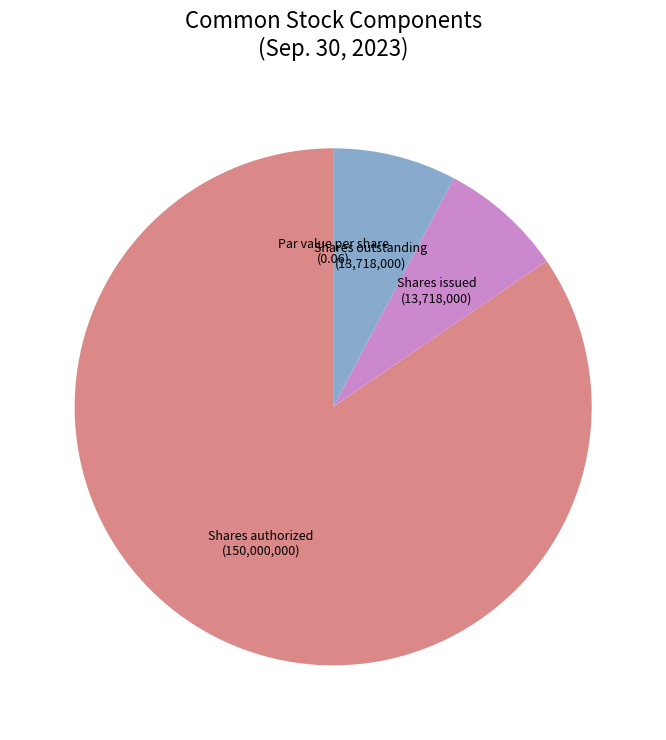

Which category has the biggest portion of the pie?

Shares authorized